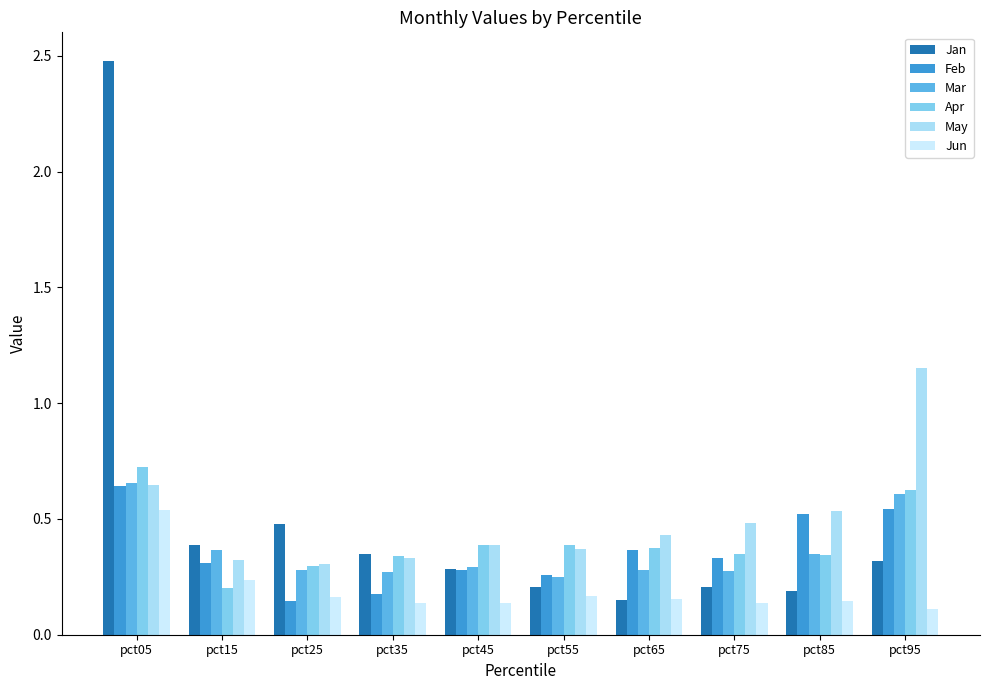

How many series are shown in this chart?

6